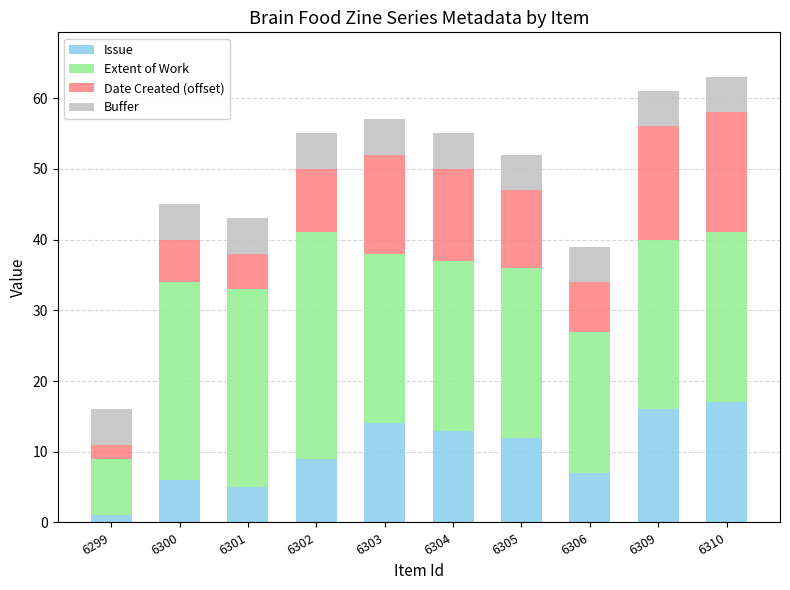

Is it true that Issue equals 14 at 6302?

False